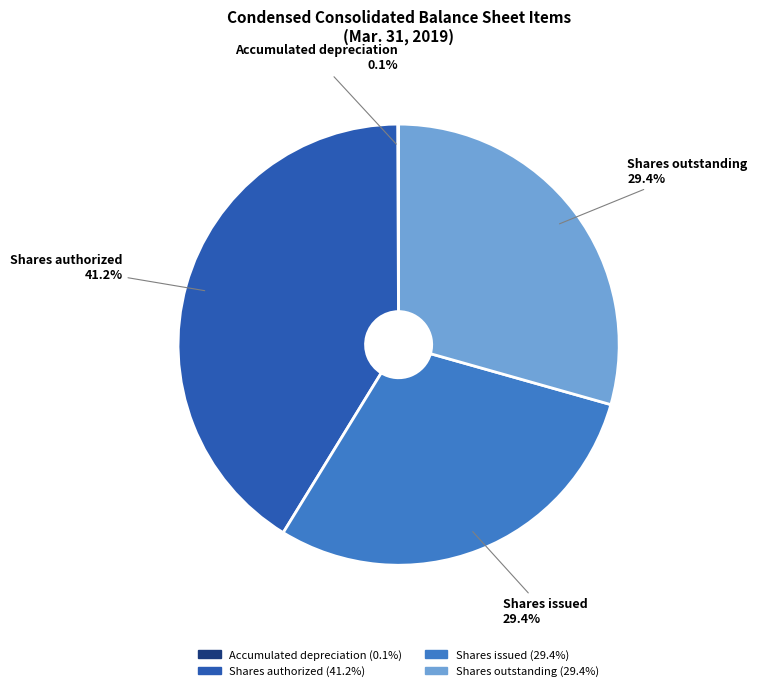

Which has a higher value, Shares issued or Shares authorized?

Shares authorized